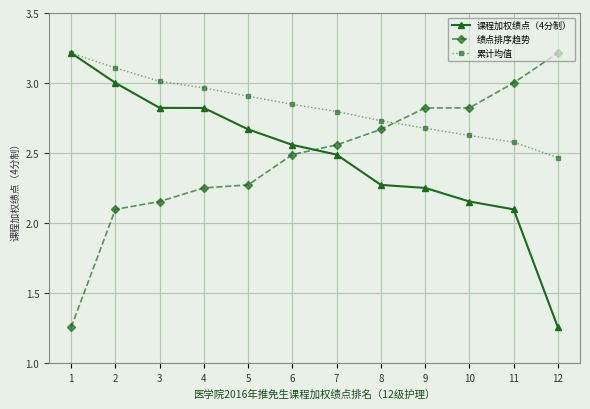

Is it true that 课程加权绩点（4分制） equals 0.6 at 9?

False